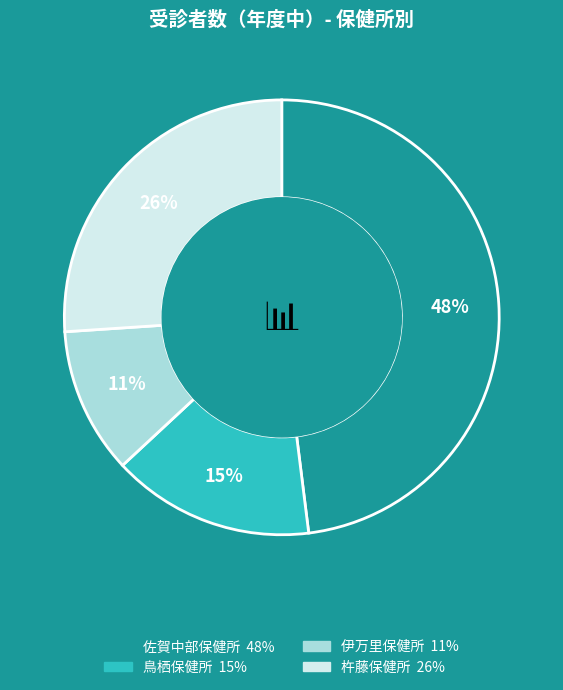

Rank the categories by value from highest to lowest.

佐賀中部保健所, 杵藤保健所, 鳥栖保健所, 伊万里保健所